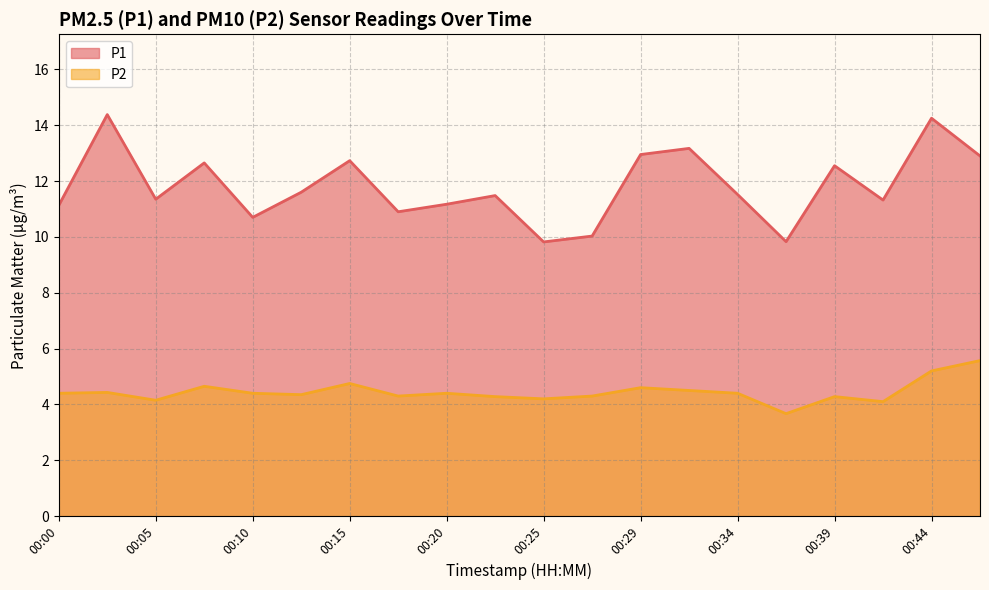

What is the value of the P2 point at the 2nd from the left?

4.4